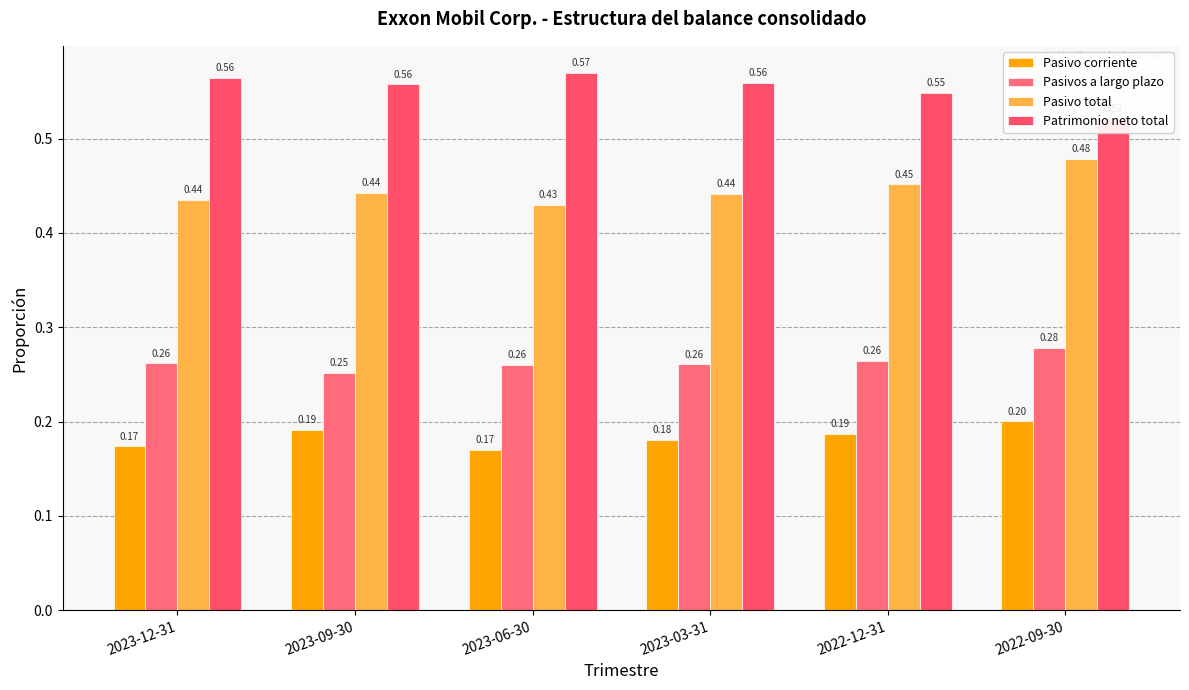

At how many categories does at least one series exceed 0?

6